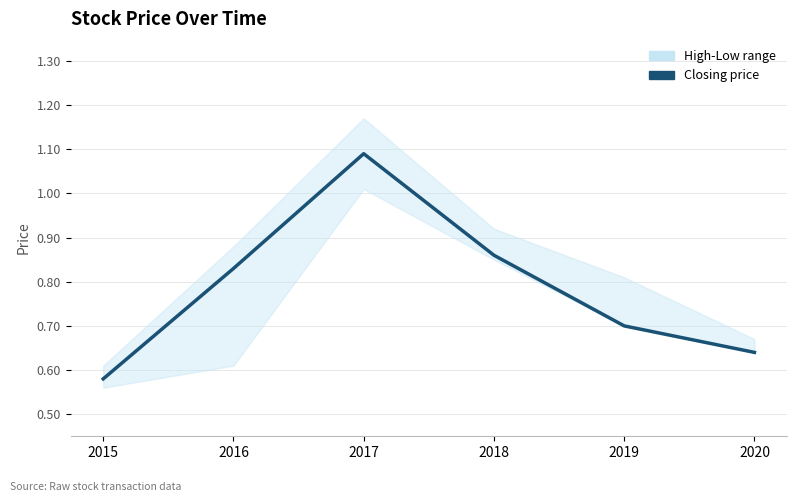

What is the difference between the values at 2015 and 2016?

0.2